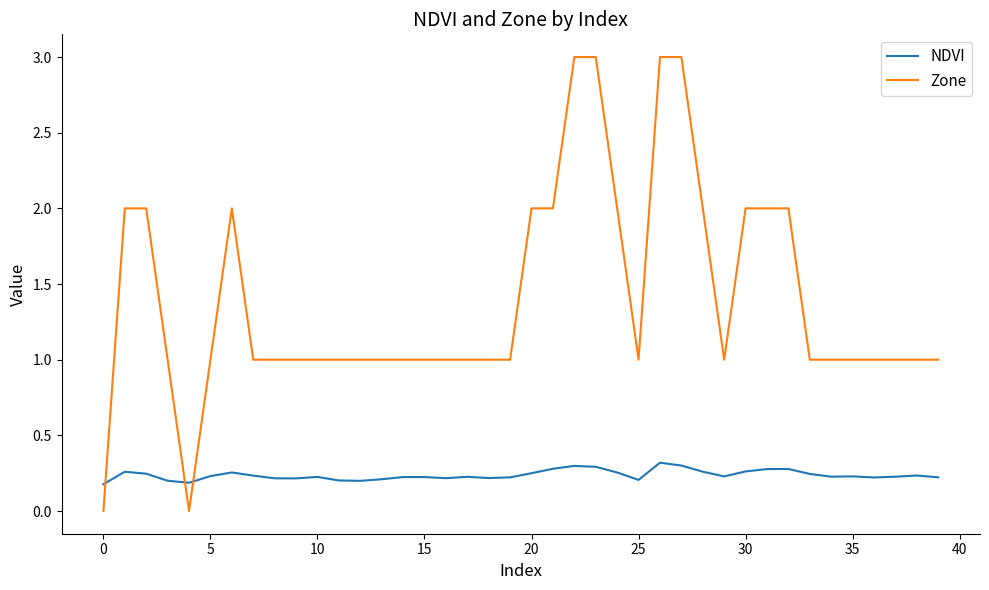

True or false: NDVI and Zone intersect in this chart.

True